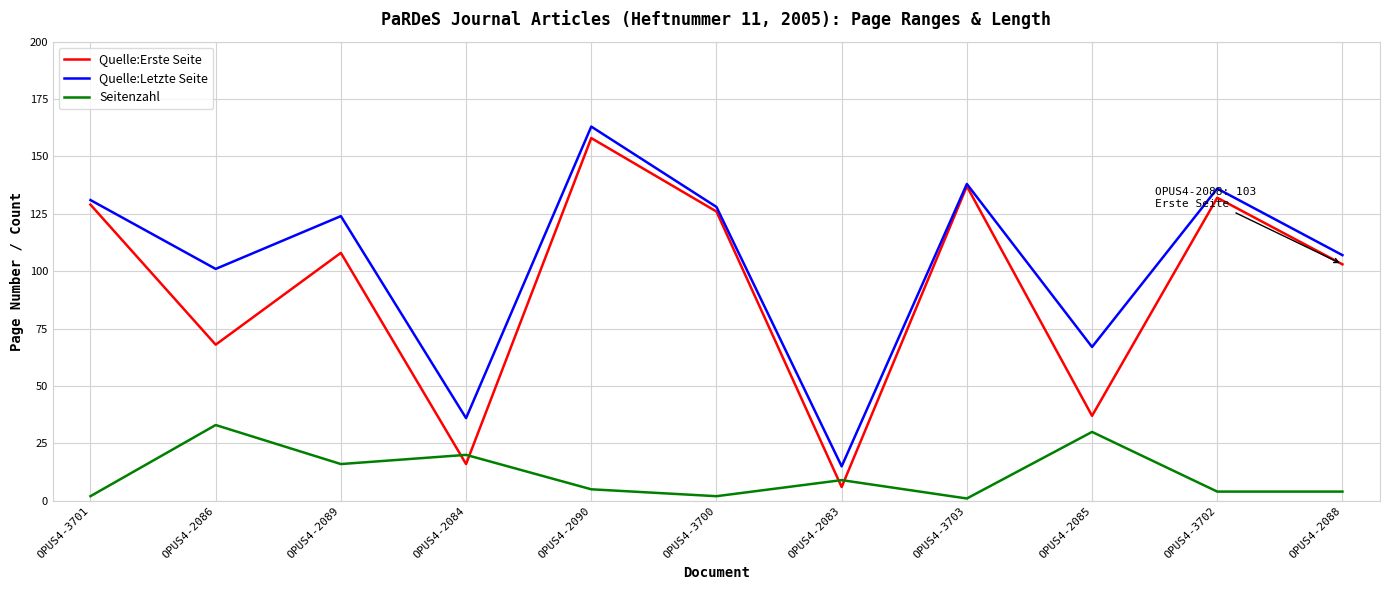

Reading right to left, extract all data points from this chart.

Quelle:Erste Seite: OPUS4-2088=103	OPUS4-3702=132	OPUS4-2085=37	OPUS4-3703=137	OPUS4-2083=6	OPUS4-3700=126	OPUS4-2090=158	OPUS4-2084=16	OPUS4-2089=108	OPUS4-2086=68	OPUS4-3701=129
Quelle:Letzte Seite: OPUS4-2088=107	OPUS4-3702=136	OPUS4-2085=67	OPUS4-3703=138	OPUS4-2083=15	OPUS4-3700=128	OPUS4-2090=163	OPUS4-2084=36	OPUS4-2089=124	OPUS4-2086=101	OPUS4-3701=131
Seitenzahl: OPUS4-2088=4	OPUS4-3702=4	OPUS4-2085=30	OPUS4-3703=1	OPUS4-2083=9	OPUS4-3700=2	OPUS4-2090=5	OPUS4-2084=20	OPUS4-2089=16	OPUS4-2086=33	OPUS4-3701=2